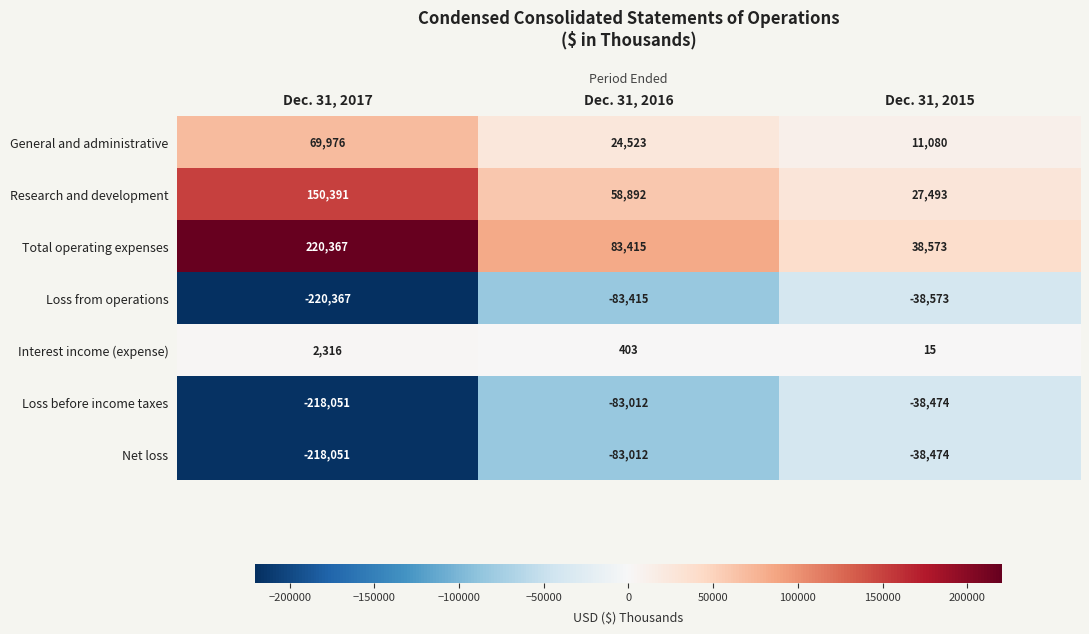

Rank the categories by General and administrative value from highest to lowest.

Dec. 31, 2017, Dec. 31, 2016, Dec. 31, 2015